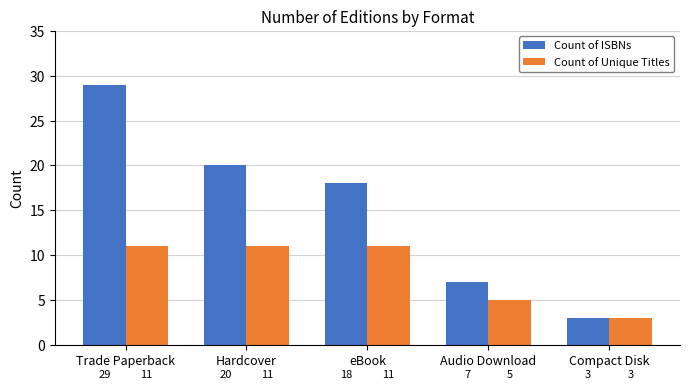

The Count of ISBNs series shows 3 at Compact Disk. True or false?

True